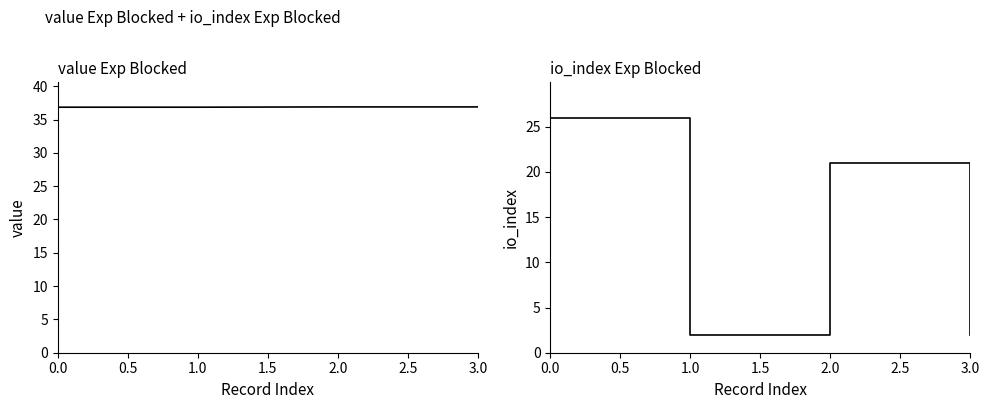

Count the number of data series in this chart.

2